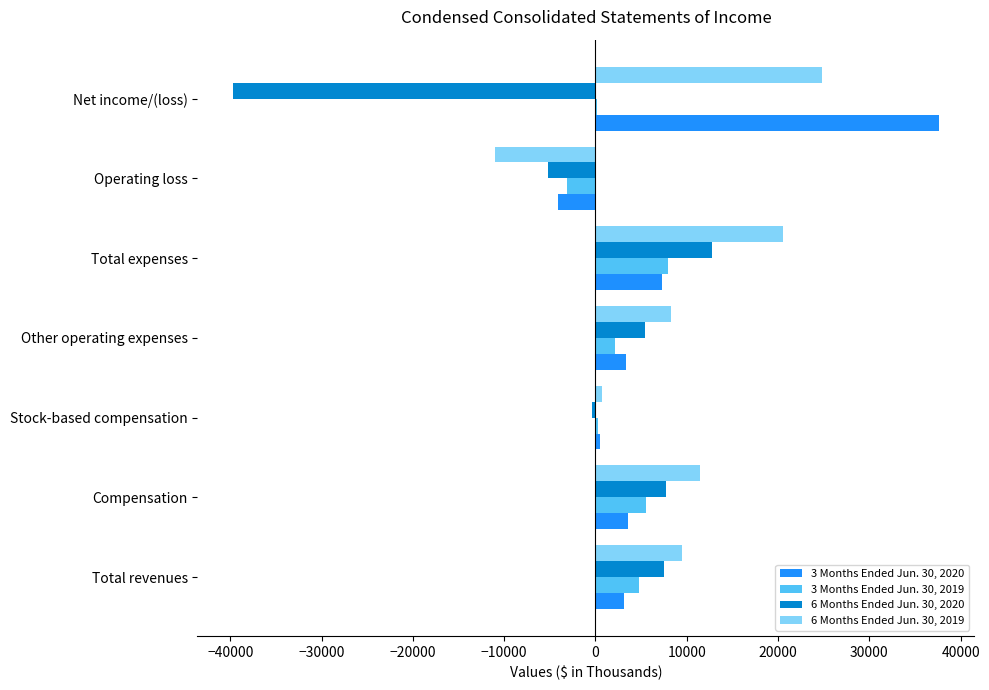

What is the maximum value shown in the chart?

37625